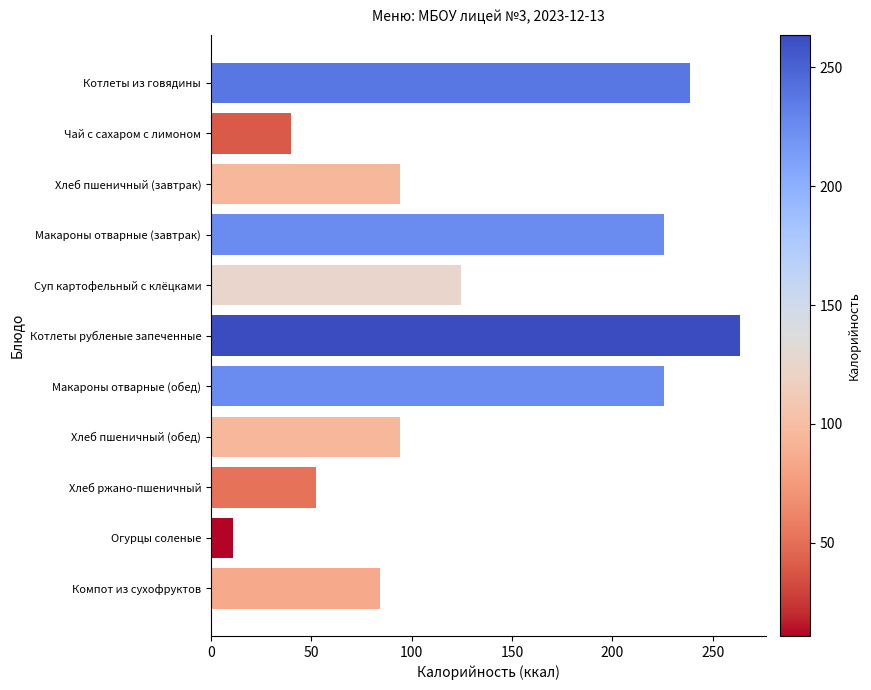

At which label is the value closest to 137?

Суп картофельный с клёцками